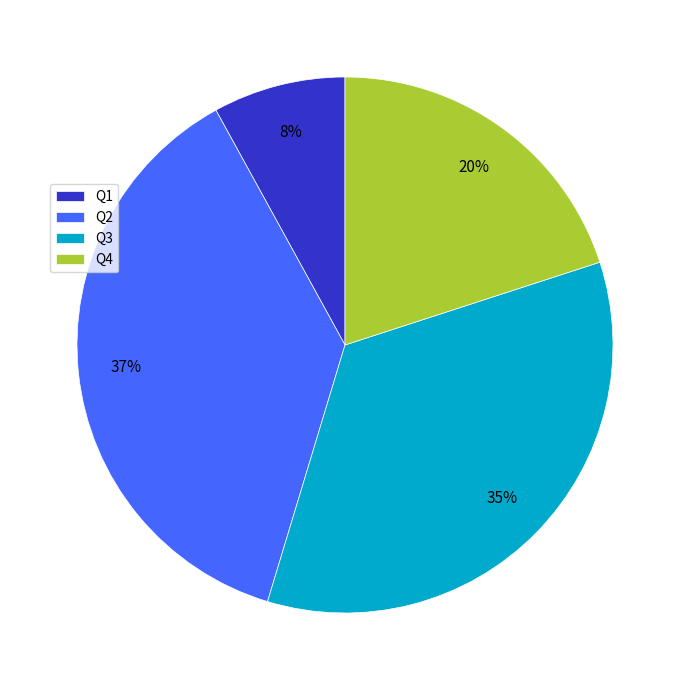

Is Q1 the majority of the pie?

No